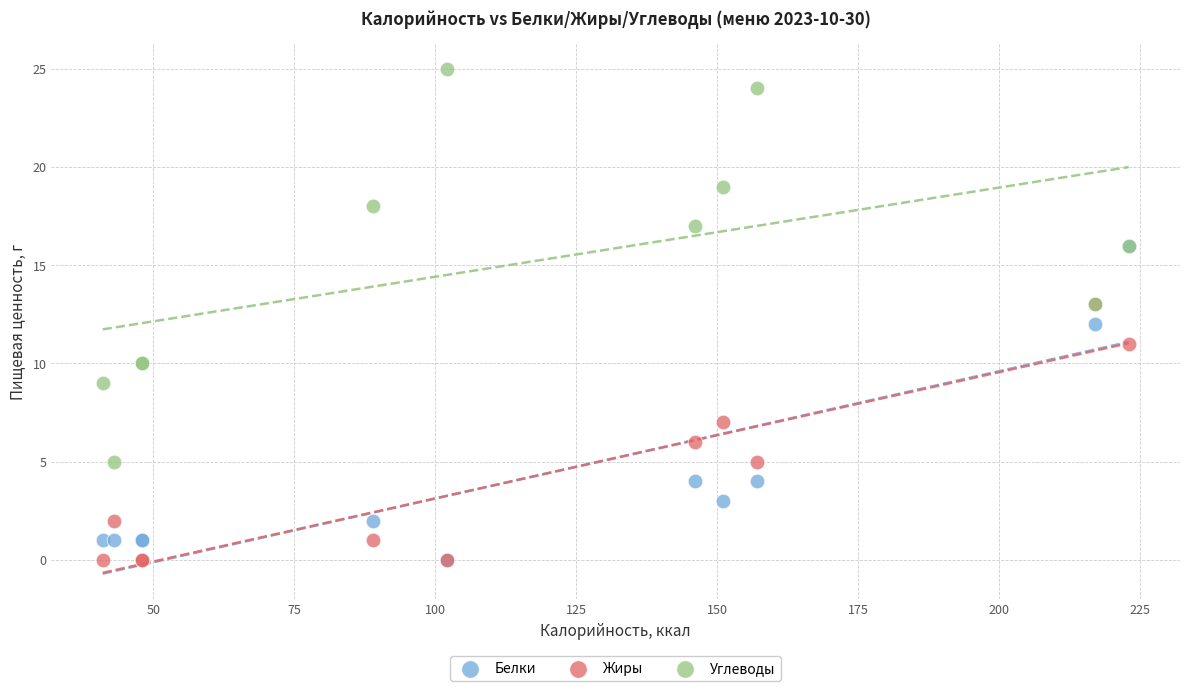

What are all the series names shown in the legend?

Белки, Жиры, Углеводы